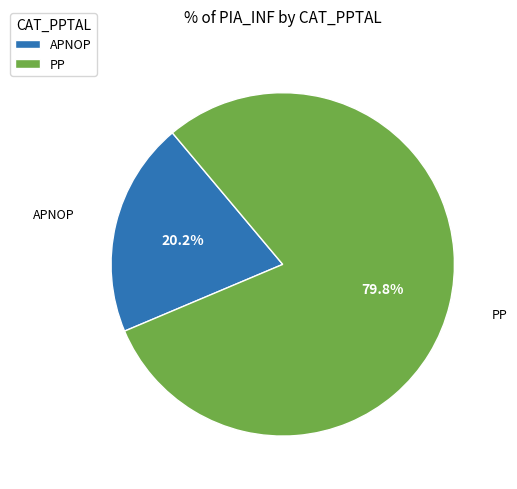

Is there a majority slice in this chart?

Yes